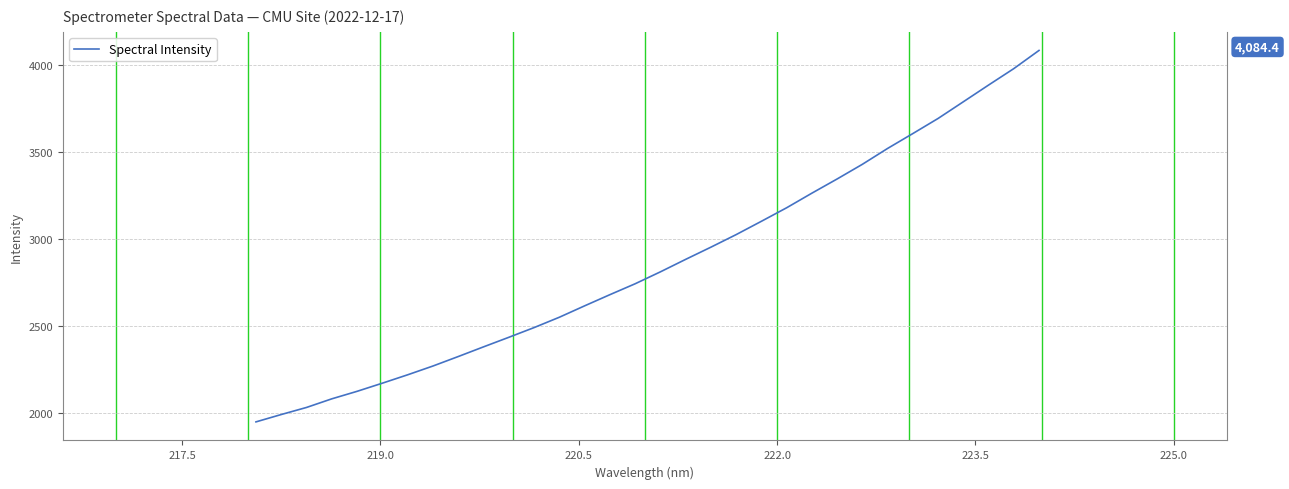

What is the difference between the maximum and minimum values?

2136.1